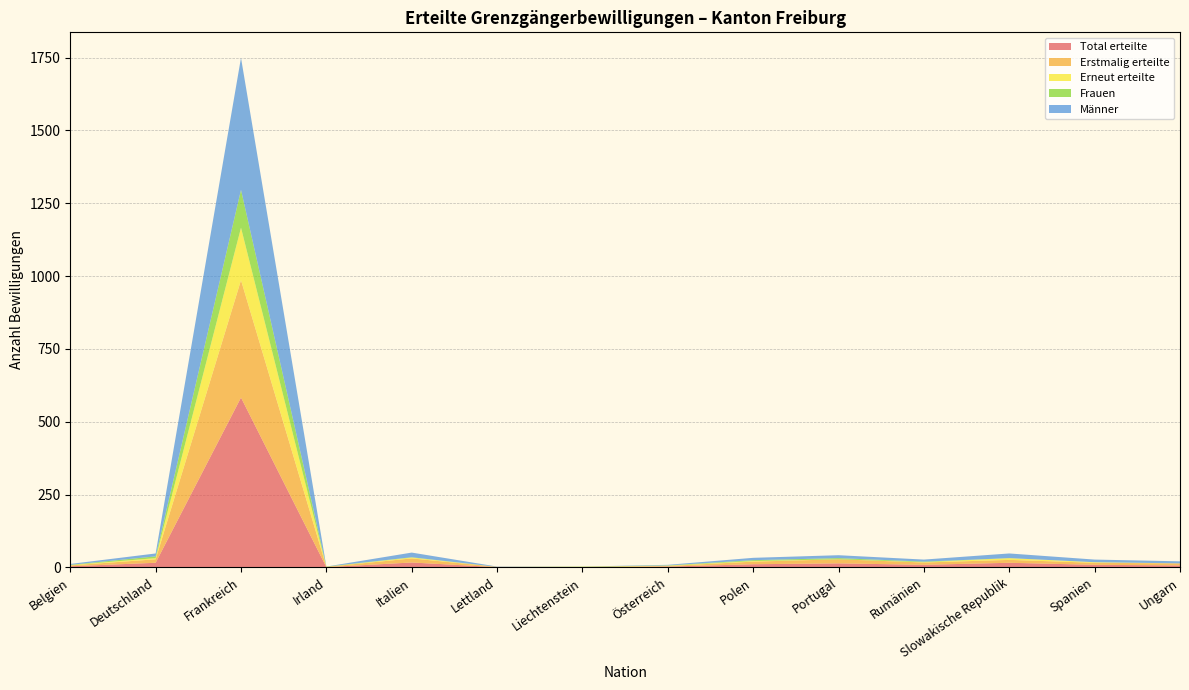

Reading left to right, extract all data points from this chart.

Total erteilte: 4	16	583	1	17	1	1	3	11	14	9	16	9	7
Erstmalig erteilte: 3	12	403	1	14	1	1	2	9	14	8	10	7	7
Erneut erteilte: 1	4	180	0	3	0	0	1	2	0	1	6	2	0
Frauen: 1	6	130	1	1	0	1	1	3	4	2	0	0	0
Männer: 3	10	453	0	16	1	0	2	8	10	7	16	9	7